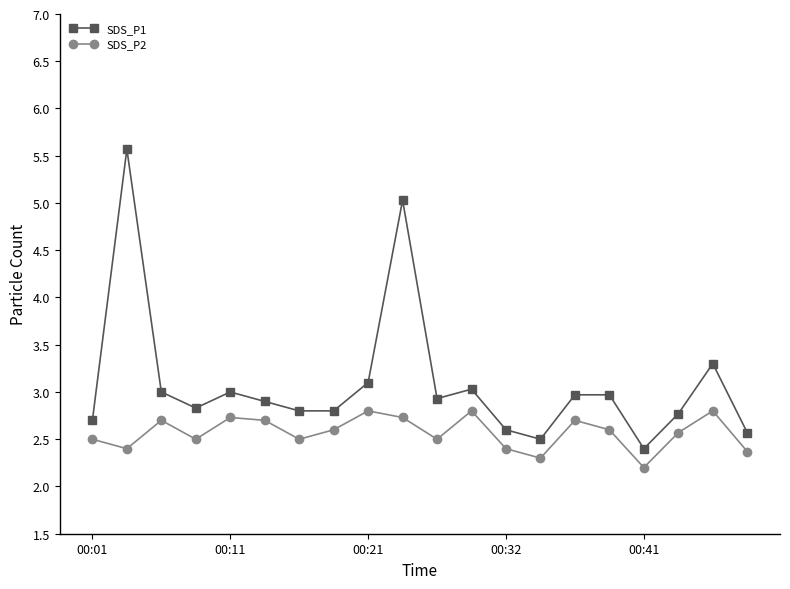

Reading right to left, extract all data points from this chart.

SDS_P1: 2.6	3.3	2.8	2.4	3.0	3.0	2.5	2.6	3.0	2.9	5.0	3.1	2.8	2.8	2.9	3.0	2.8	3.0	5.6	2.7
SDS_P2: 2.4	2.8	2.6	2.2	2.6	2.7	2.3	2.4	2.8	2.5	2.7	2.8	2.6	2.5	2.7	2.7	2.5	2.7	2.4	2.5